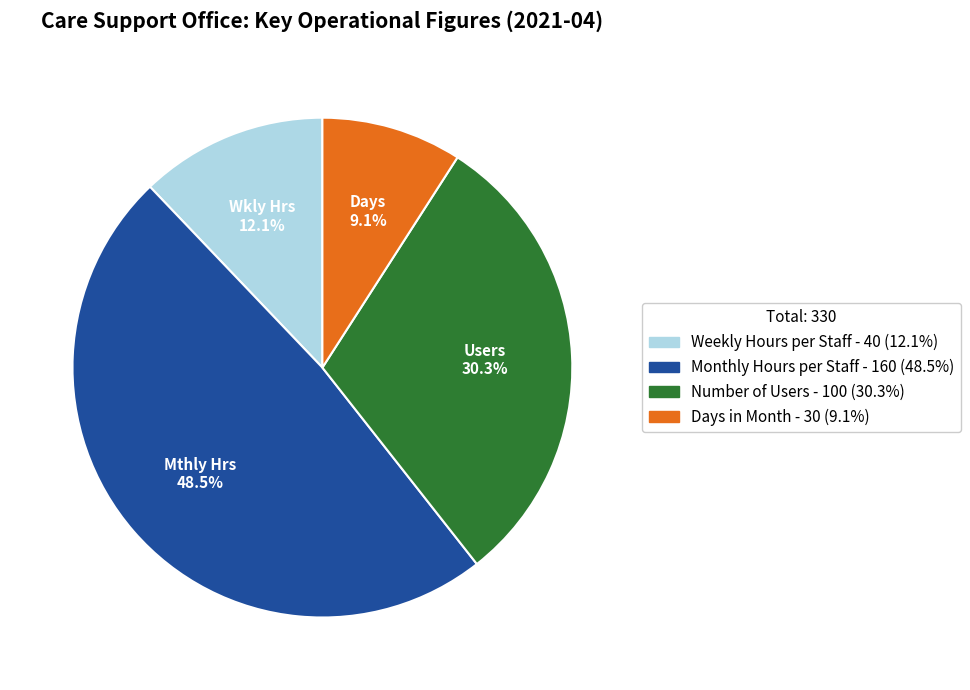

Is there any slice that represents more than half of the pie?

No